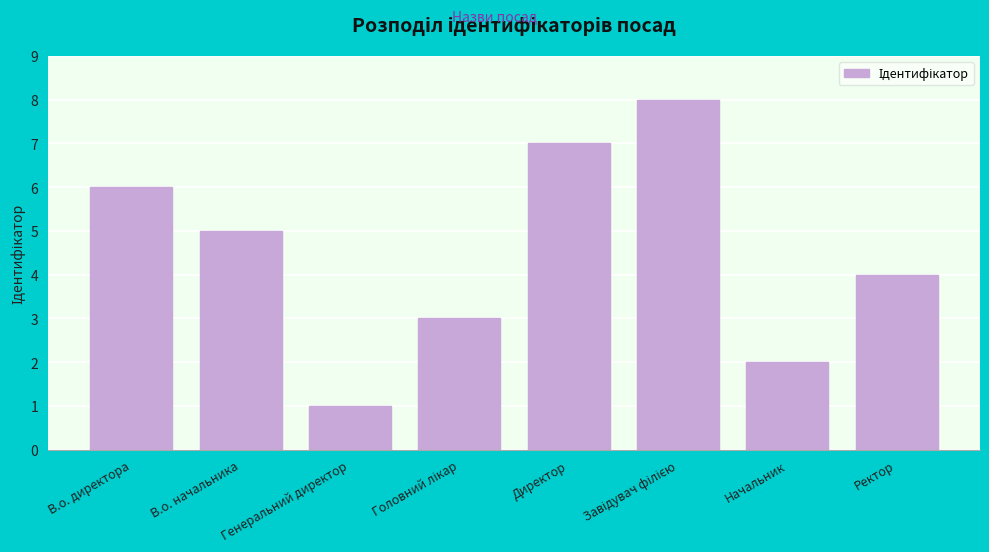

What is the minimum value shown in the chart?

1